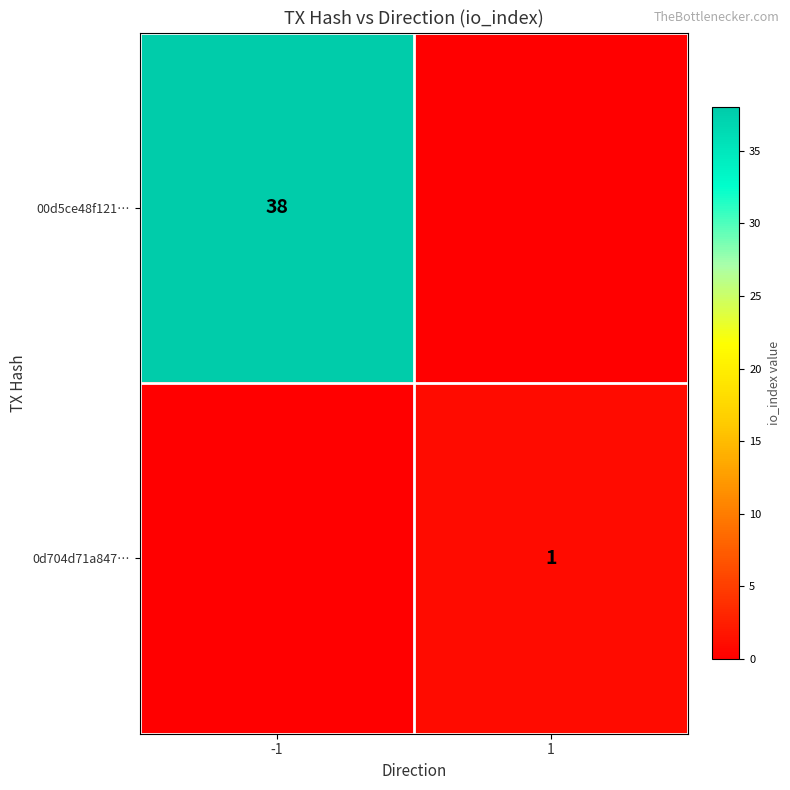

True or false: 00d5ce48f121… has a value of 38 at -1.

True